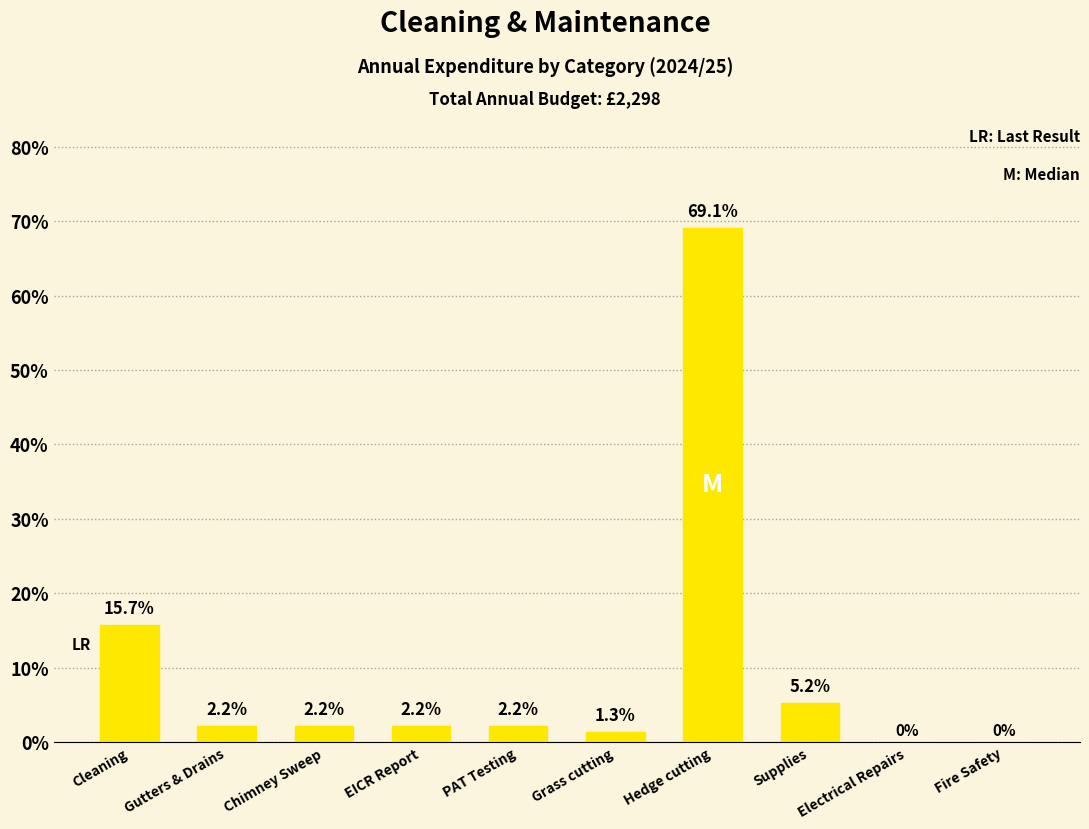

Reading right to left, extract all data points from this chart.

Fire Safety=0.0	Electrical Repairs=0.0	Supplies=5.2	Hedge cutting=69.1	Grass cutting=1.3	PAT Testing=2.2	EICR Report=2.2	Chimney Sweep=2.2	Gutters & Drains=2.2	Cleaning=15.7